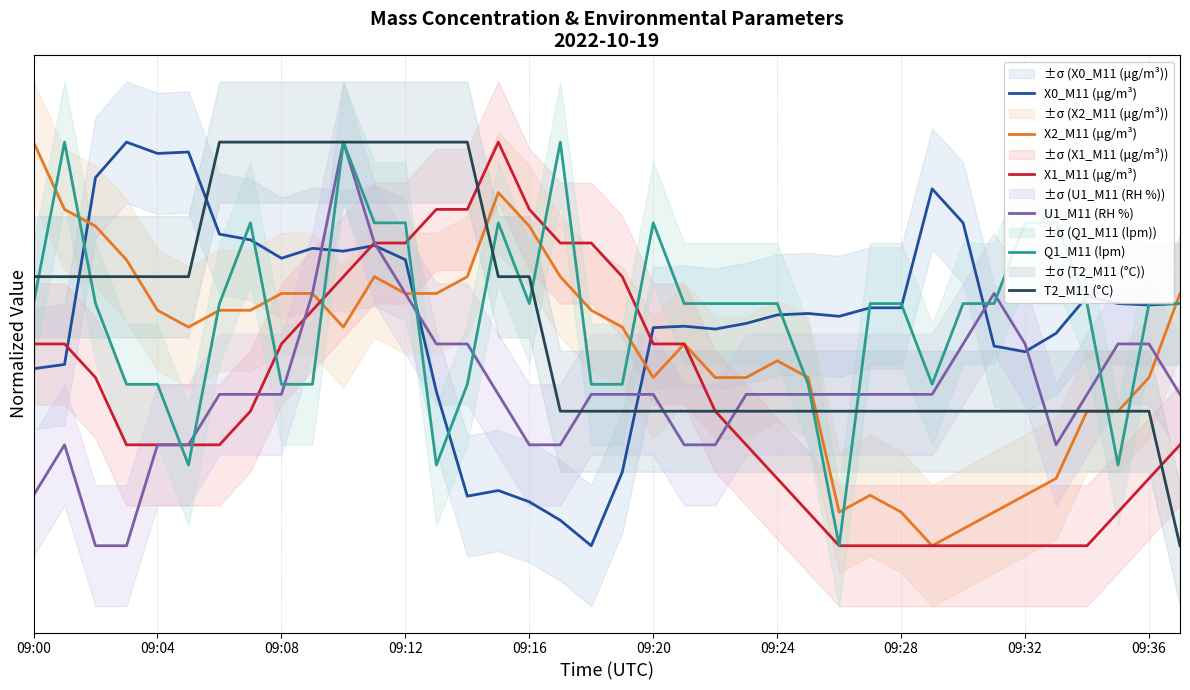

Where is the first local maximum for X2_M11 (μg/m³)?

11